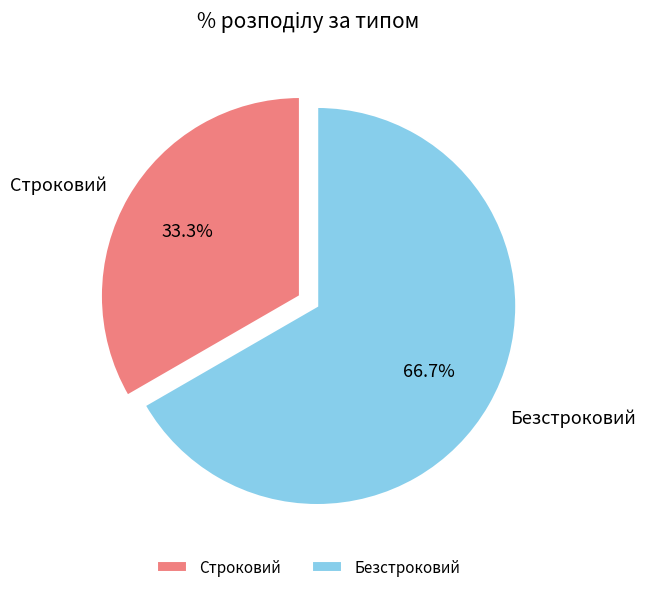

Rank the categories by value from highest to lowest.

Безстроковий, Строковий